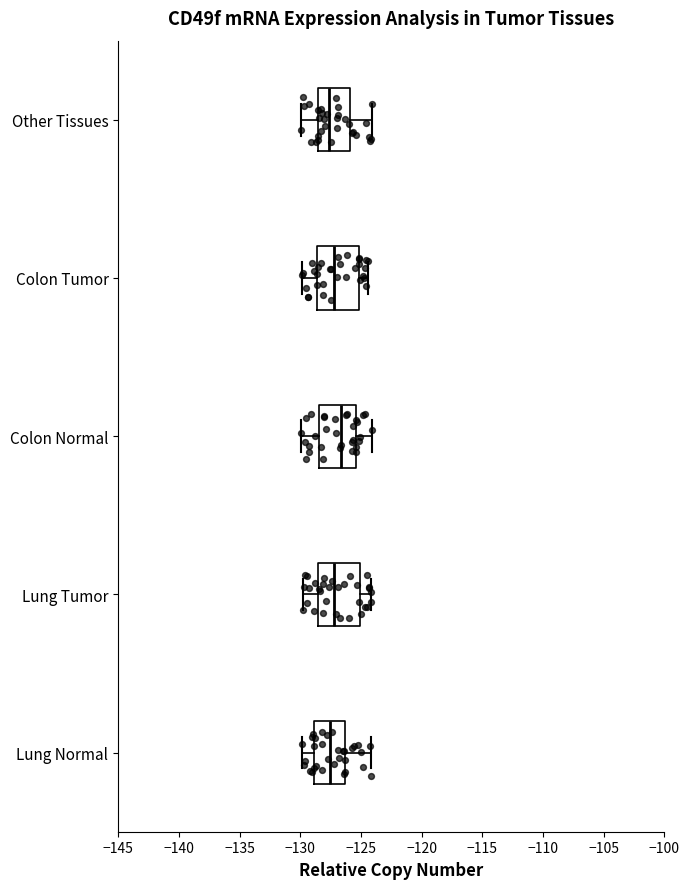

Reading bottom to top, read every box against the x-axis: the position of its median line, the range the box covers, and the ends of its whiskers. The values are not printed on the chart, so give them approximately, as read against the axis.

Lung Normal: median -127.5, box -129.0 to -126.5, whiskers -130.0 to -124.0
Lung Tumor: median -127.0, box -128.5 to -125.0, whiskers -130.0 to -124.0
Colon Normal: median -126.5, box -128.5 to -125.5, whiskers -130.0 to -124.0
Colon Tumor: median -127.0, box -128.5 to -125.0, whiskers -130.0 to -124.5
Other Tissues: median -127.5, box -128.5 to -126.0, whiskers -130.0 to -124.0